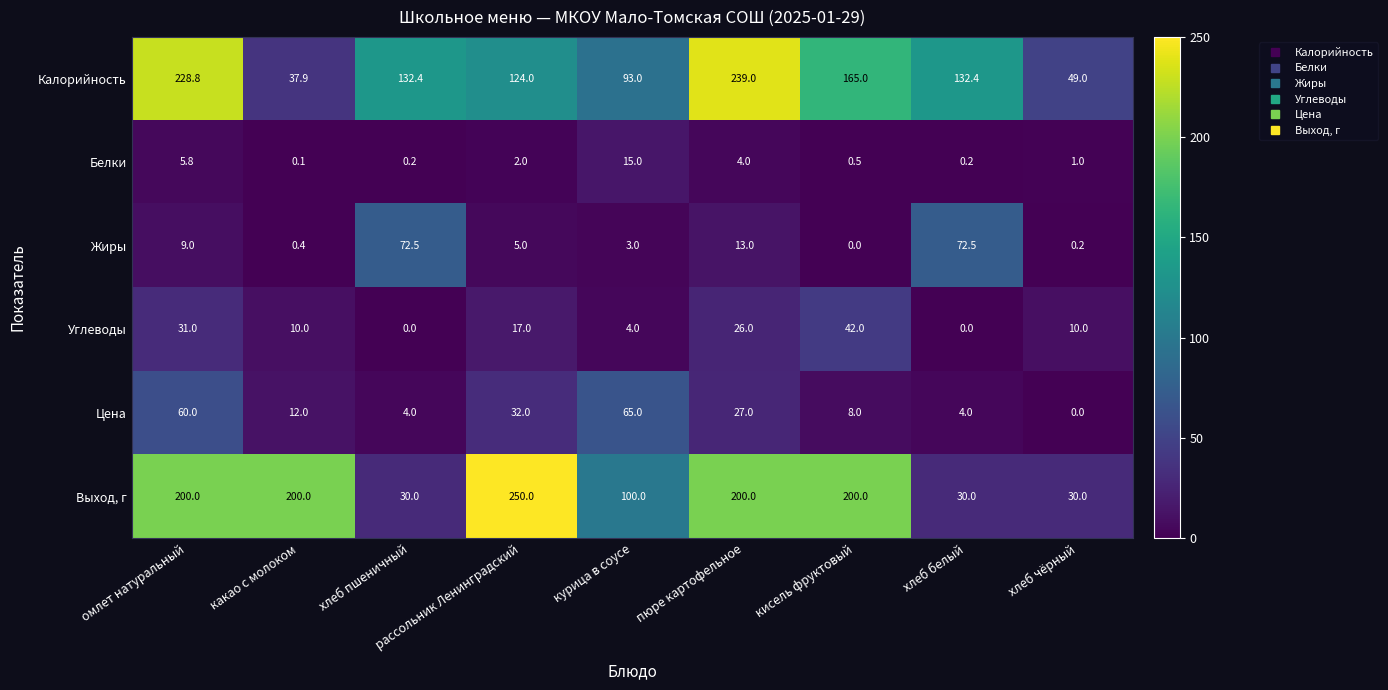

What is the total value across all series at хлеб чёрный?

90.2